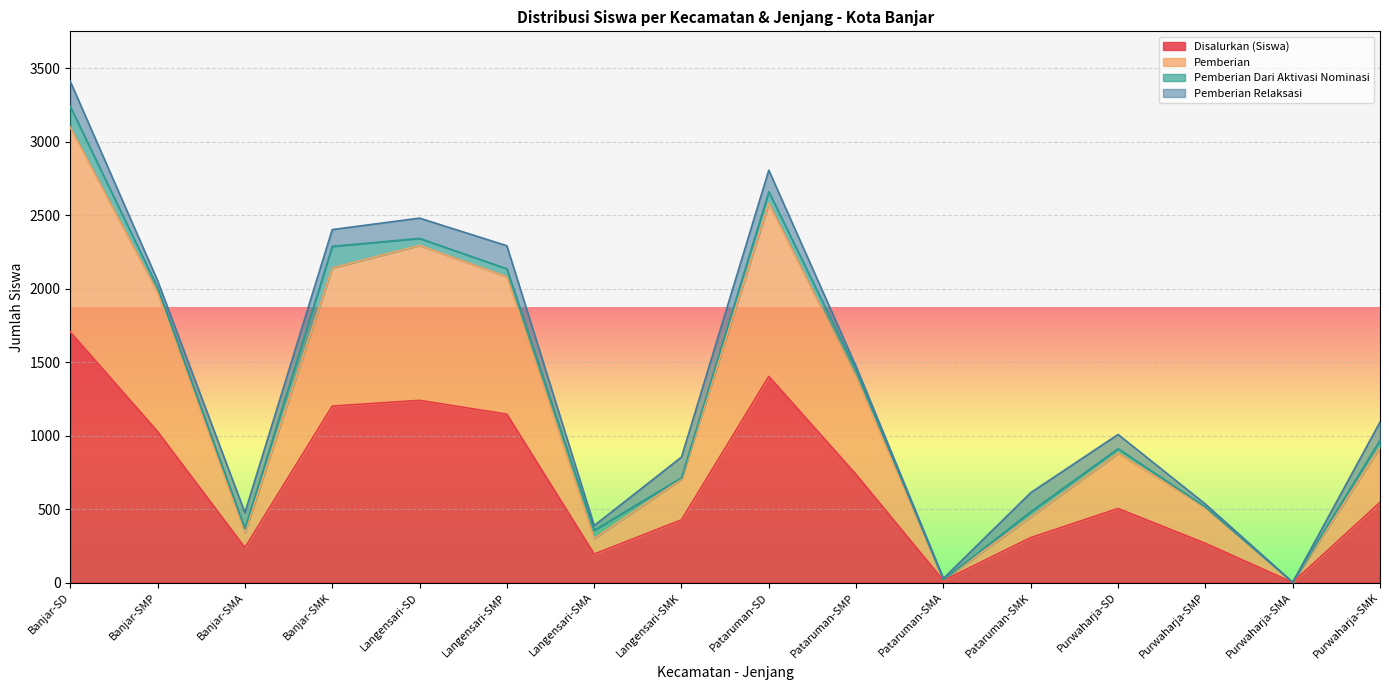

How many values in the Disalurkan (Siswa) series exceed 546?

7